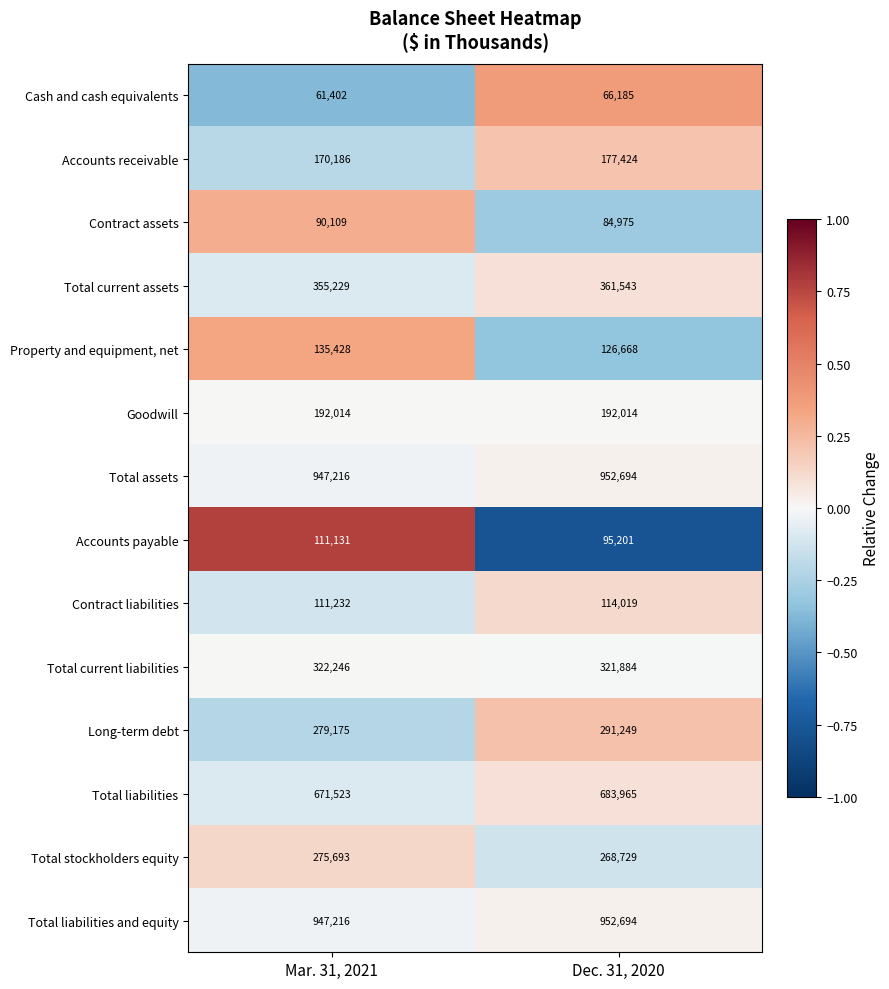

Read the Contract liabilities value at Dec. 31, 2020, to the nearest 10.

114020